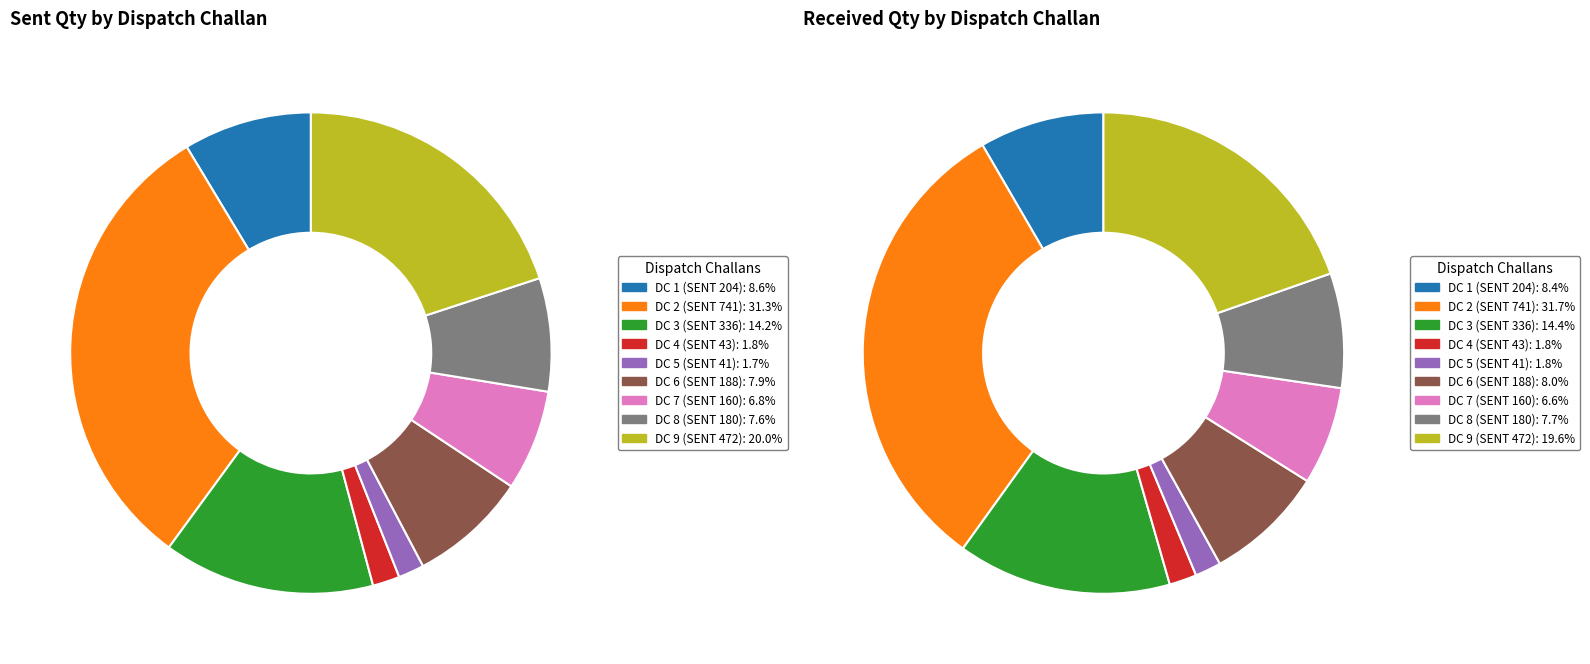

Which category has the smallest portion of the pie?

DC 5 (SENT 41)